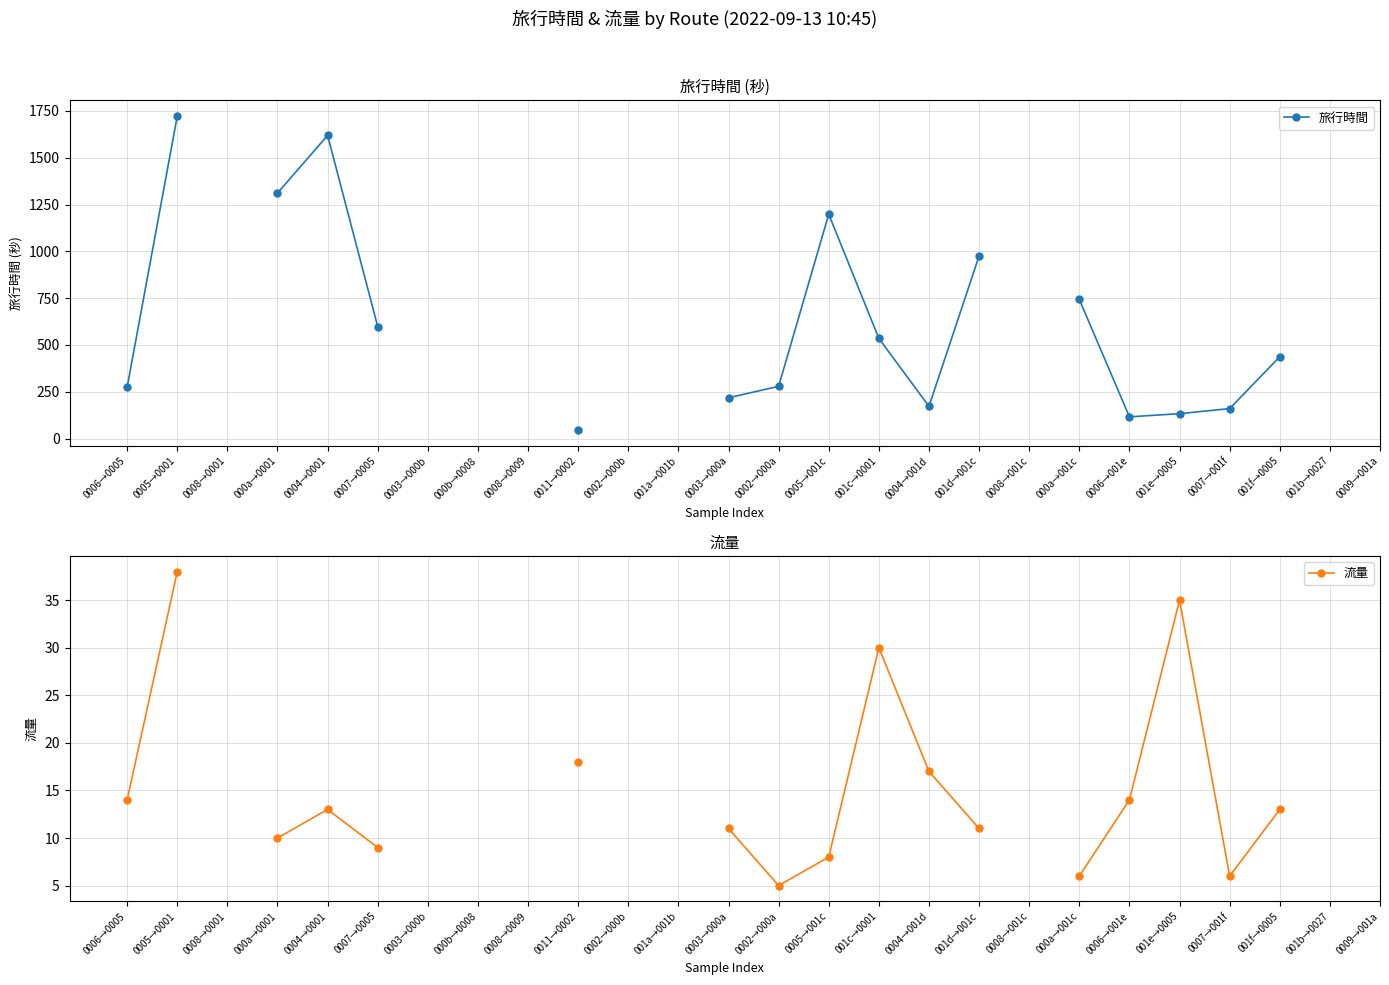

Is the value of 流量 at 0007→0005 greater than the value of 旅行時間 at 0004→0001?

No